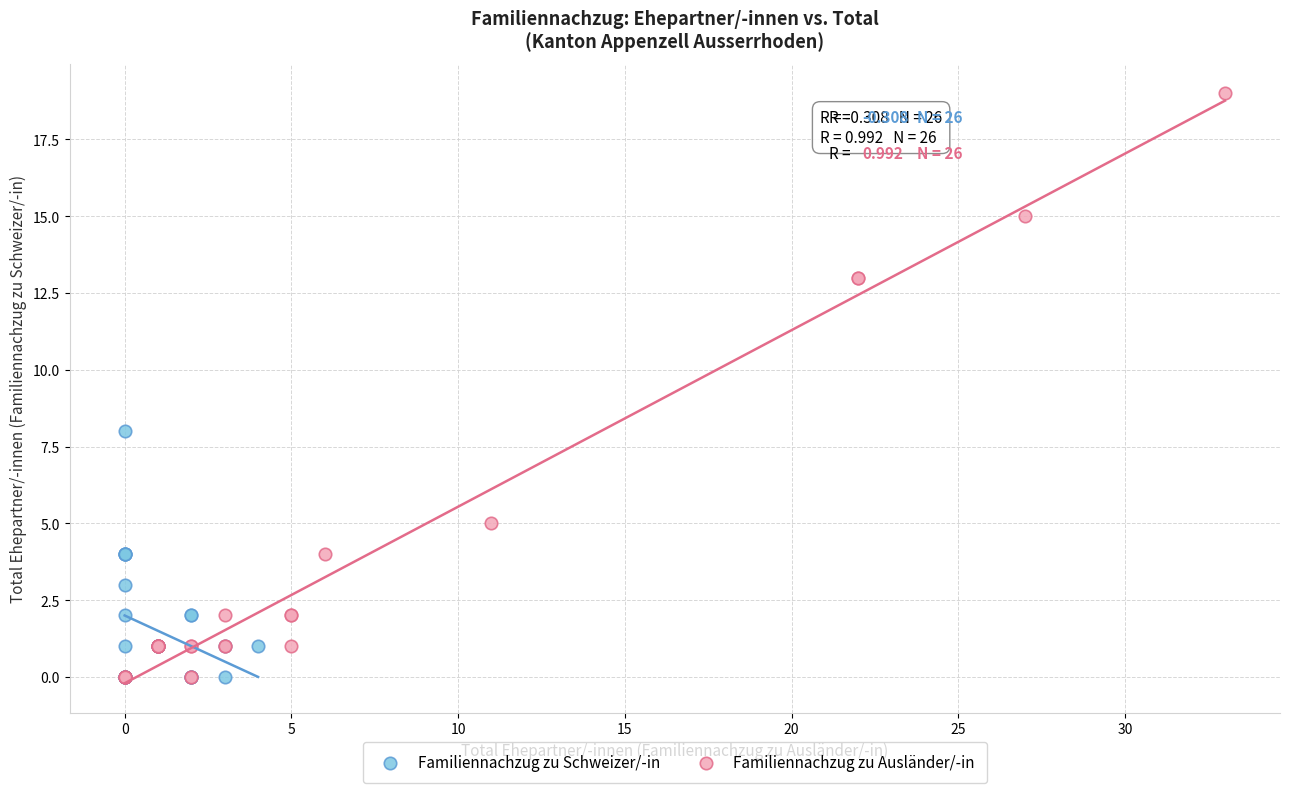

Which series has the largest Y range (max minus min)?

Familiennachzug zu Ausländer/-in